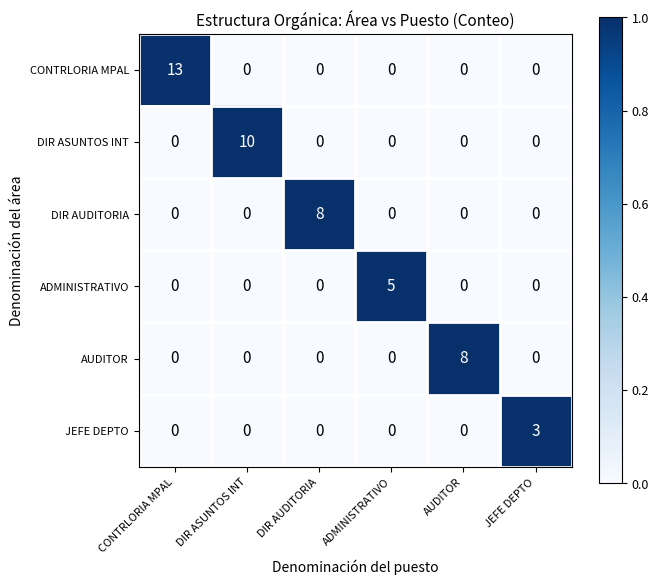

True or false: AUDITOR has a value of 4 at CONTRLORIA MPAL.

False